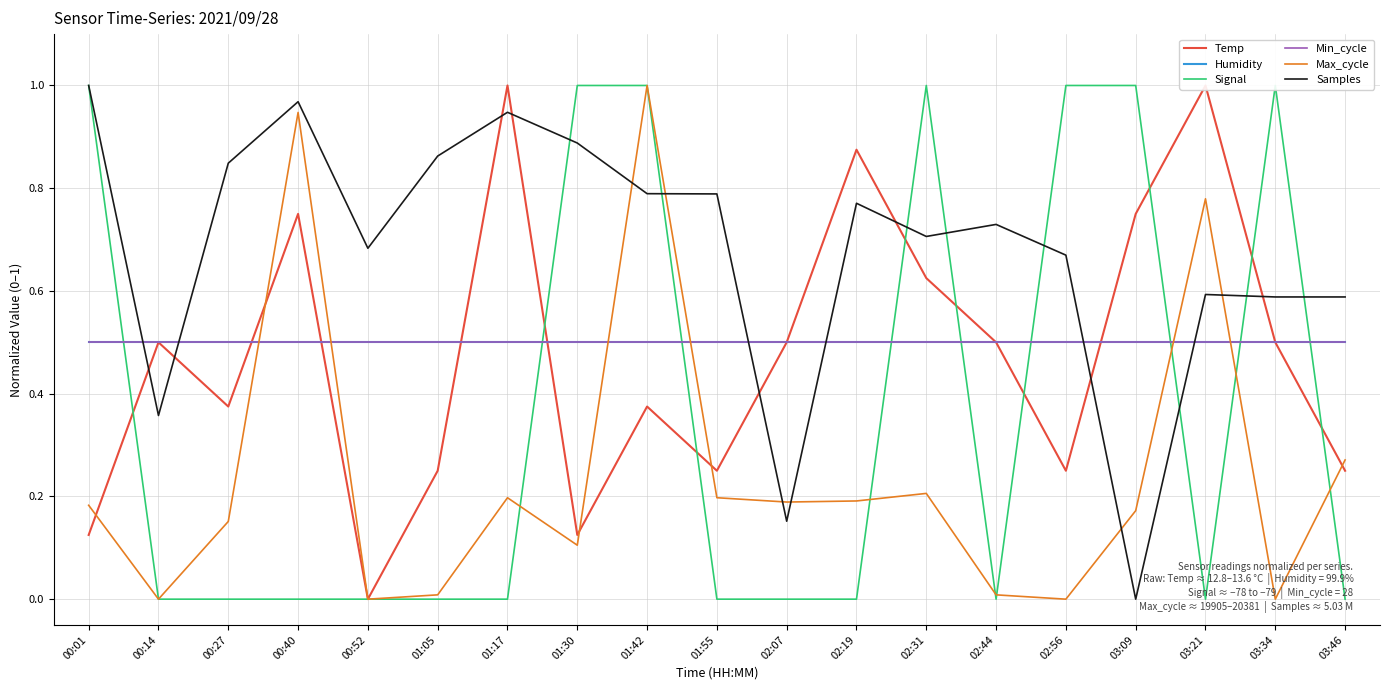

Between 01:17 and 03:34, which series saw the biggest shift?

Signal